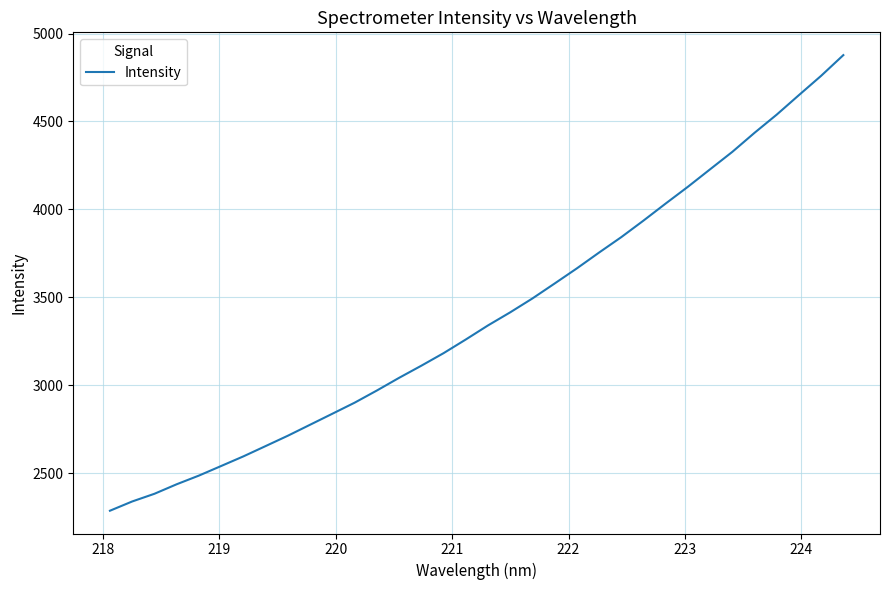

What is the difference between the maximum and minimum values?

2591.4